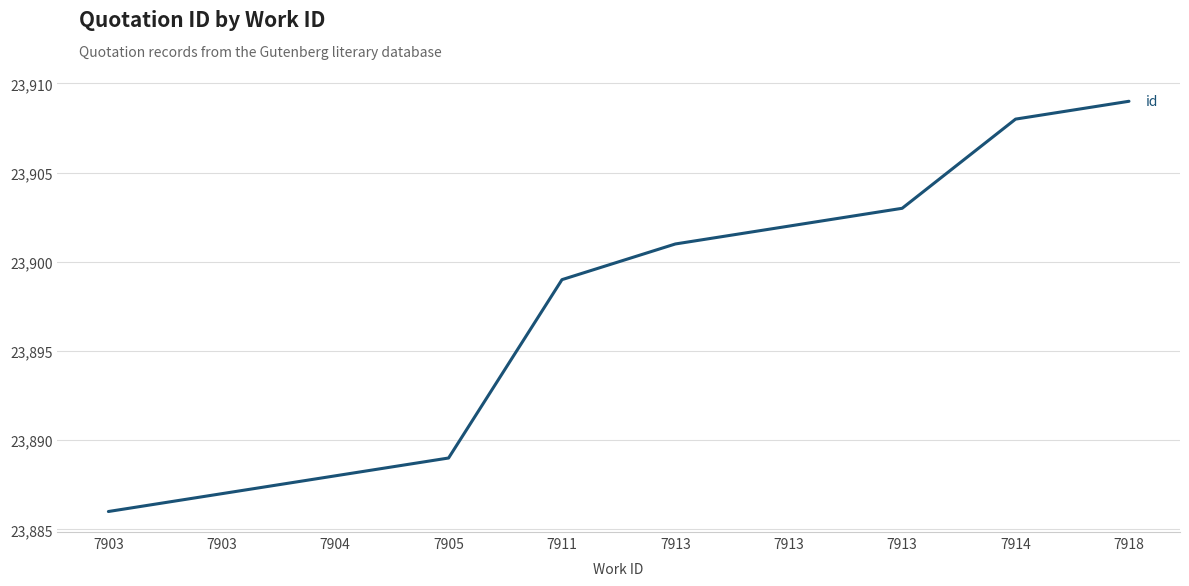

True or false: the data shows 23899 at 7911.

True